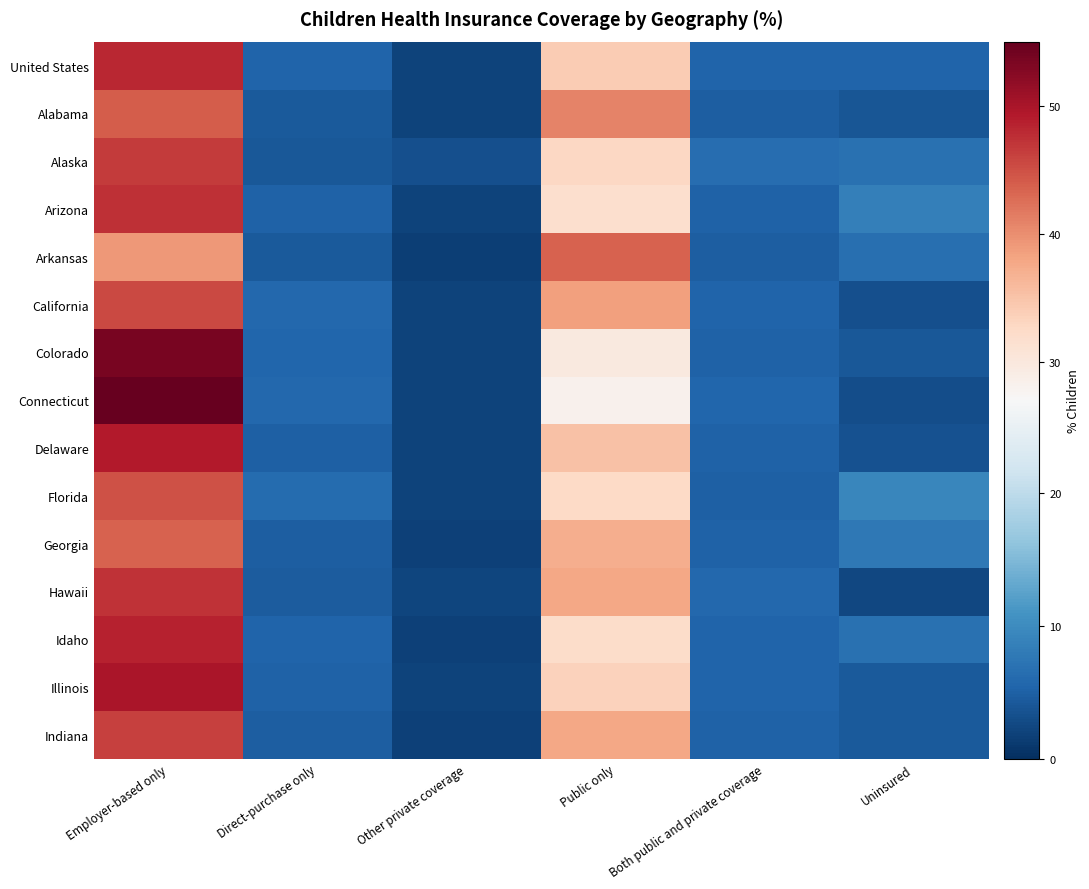

Reading left to right, extract all data points from this chart.

United States: Employer-based only=48.0	Direct-purchase only=5.3	Other private coverage=1.9	Public only=34.0	Both public and private coverage=5.3	Uninsured=5.4
Alabama: Employer-based only=44.0	Direct-purchase only=4.4	Other private coverage=2.0	Public only=40.9	Both public and private coverage=4.8	Uninsured=3.9
Alaska: Employer-based only=46.5	Direct-purchase only=4.2	Other private coverage=3.2	Public only=32.9	Both public and private coverage=6.4	Uninsured=6.9
Arizona: Employer-based only=47.5	Direct-purchase only=5.1	Other private coverage=1.9	Public only=31.7	Both public and private coverage=5.1	Uninsured=8.6
Arkansas: Employer-based only=39.1	Direct-purchase only=4.4	Other private coverage=1.6	Public only=43.5	Both public and private coverage=4.8	Uninsured=6.7
California: Employer-based only=45.5	Direct-purchase only=5.7	Other private coverage=1.9	Public only=38.4	Both public and private coverage=5.3	Uninsured=3.2
Colorado: Employer-based only=53.5	Direct-purchase only=5.6	Other private coverage=1.9	Public only=29.7	Both public and private coverage=5.1	Uninsured=4.2
Connecticut: Employer-based only=55.2	Direct-purchase only=5.8	Other private coverage=2.1	Public only=28.3	Both public and private coverage=5.5	Uninsured=3.1
Delaware: Employer-based only=49.3	Direct-purchase only=4.9	Other private coverage=2.0	Public only=35.2	Both public and private coverage=5.2	Uninsured=3.4
Florida: Employer-based only=44.8	Direct-purchase only=6.2	Other private coverage=2.1	Public only=32.5	Both public and private coverage=5.0	Uninsured=9.4
Georgia: Employer-based only=43.5	Direct-purchase only=4.8	Other private coverage=1.8	Public only=37.2	Both public and private coverage=5.1	Uninsured=7.6
Hawaii: Employer-based only=47.2	Direct-purchase only=4.5	Other private coverage=2.3	Public only=37.8	Both public and private coverage=5.8	Uninsured=2.4
Idaho: Employer-based only=48.6	Direct-purchase only=5.3	Other private coverage=1.7	Public only=32.1	Both public and private coverage=5.4	Uninsured=6.9
Illinois: Employer-based only=49.8	Direct-purchase only=5.1	Other private coverage=2.0	Public only=33.5	Both public and private coverage=5.3	Uninsured=4.3
Indiana: Employer-based only=46.2	Direct-purchase only=4.7	Other private coverage=1.8	Public only=37.8	Both public and private coverage=5.2	Uninsured=4.3